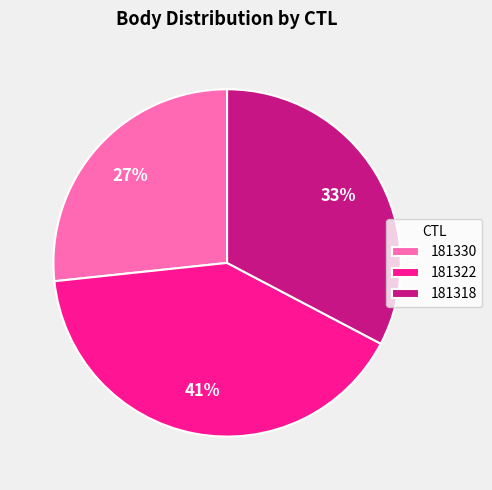

How many segments does this pie chart have?

3